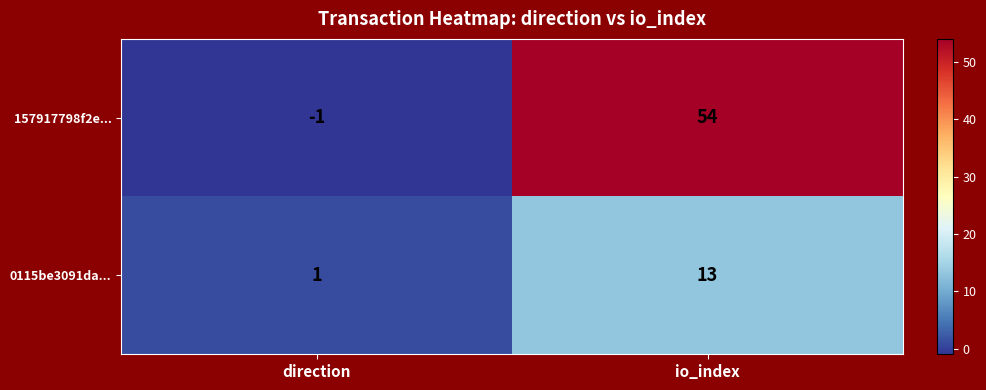

Reading left to right, extract all data points from this chart.

157917798f2e...: -1	54
0115be3091da...: 1	13